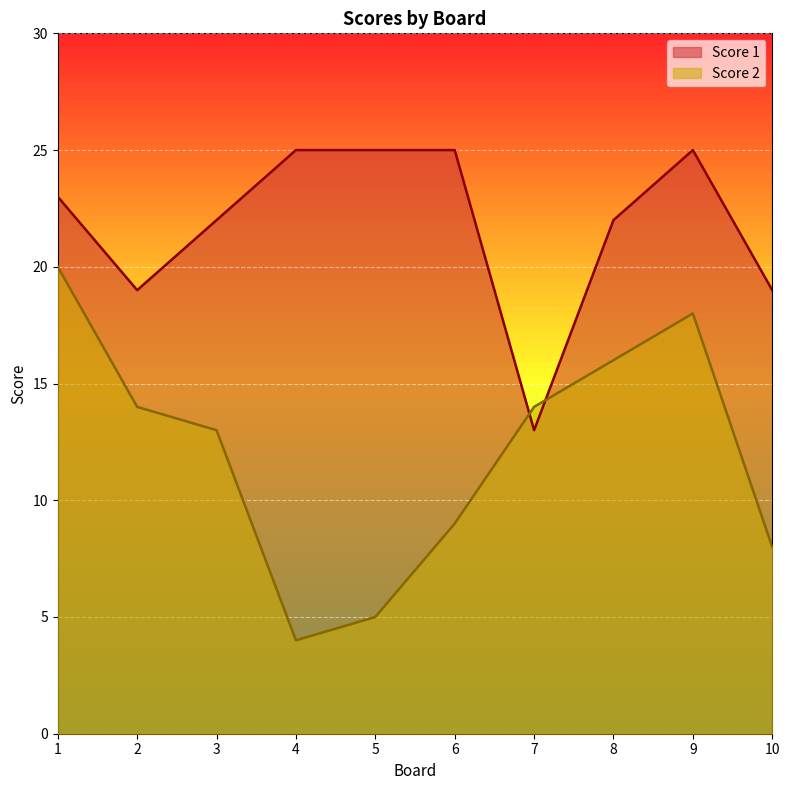

Reading left to right, extract all data points from this chart.

Score 2: 1=20	2=14	3=13	4=4	5=5	6=9	7=14	8=16	9=18	10=8
Score 1: 1=23	2=19	3=22	4=25	5=25	6=25	7=13	8=22	9=25	10=19